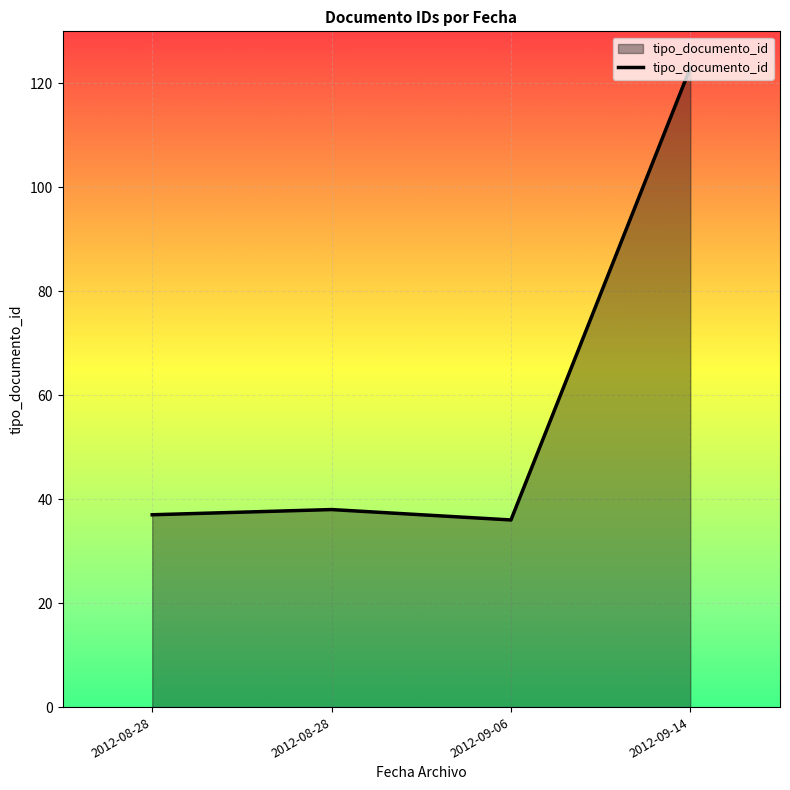

How many distinct data groups are displayed?

1